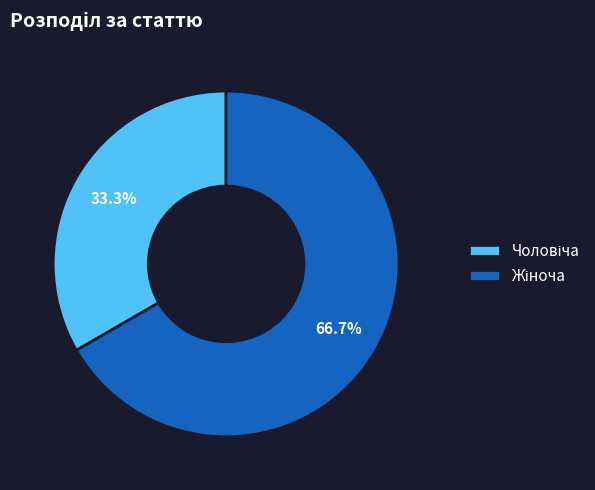

Does any single category account for the majority?

Yes